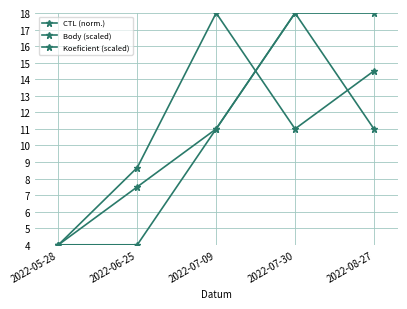

What is the difference between the second highest and minimum values in the Koeficient (scaled) series?

7.0